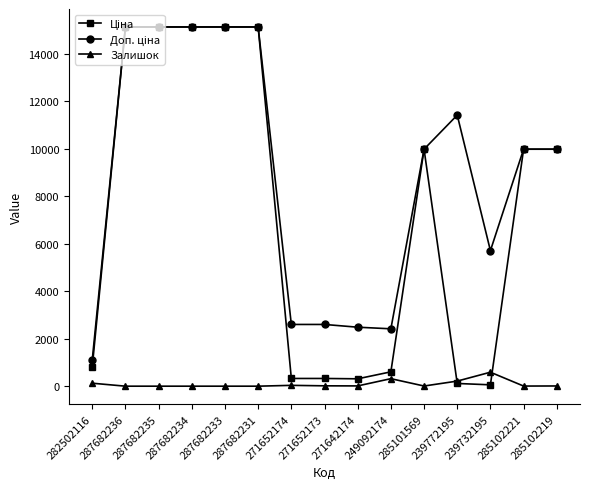

At how many categories does at least one series exceed 14108?

5